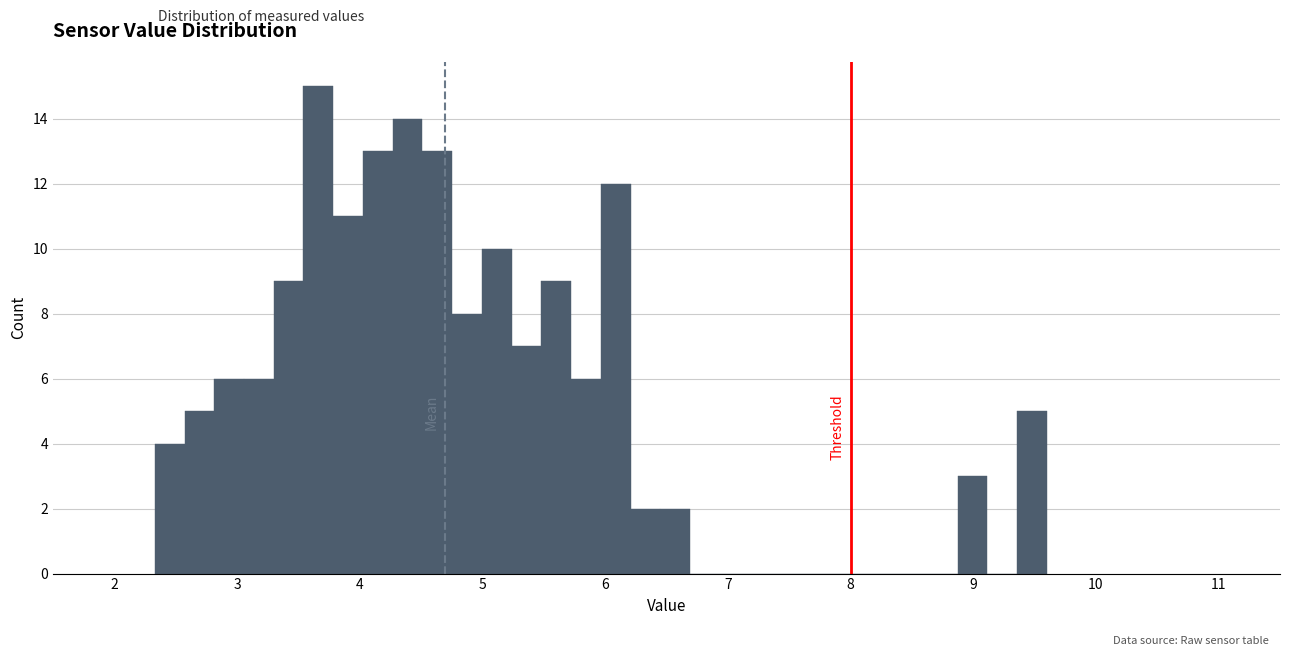

Around what value on the x-axis is the tallest bar? Give the approximate position of its centre, as read against the axis.

3.7